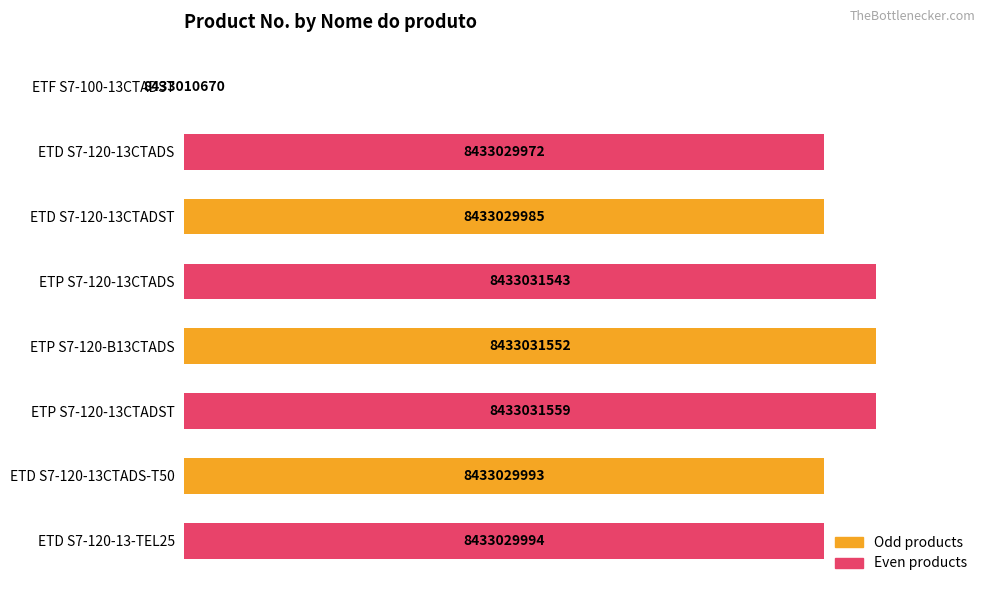

Are the bars horizontal?

Yes